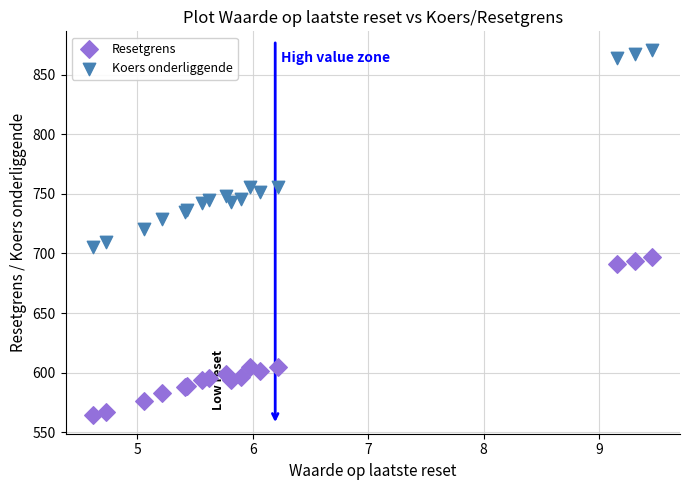

Which series reaches the minimum Y coordinate?

Resetgrens